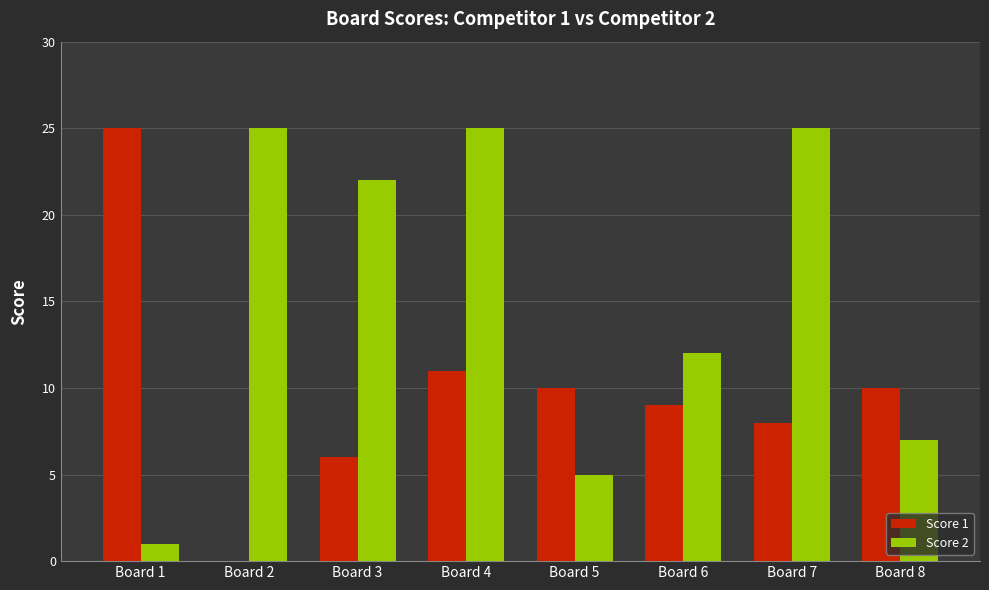

Which series has the widest spread of values?

Score 1